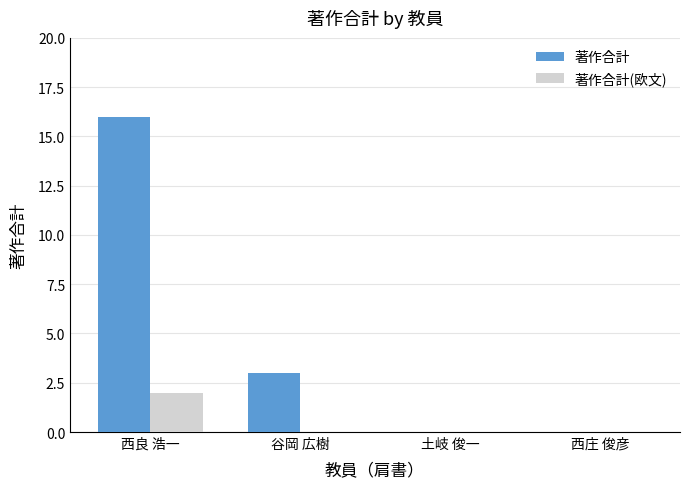

At which label does 著作合計 first exceed 3?

西良 浩一